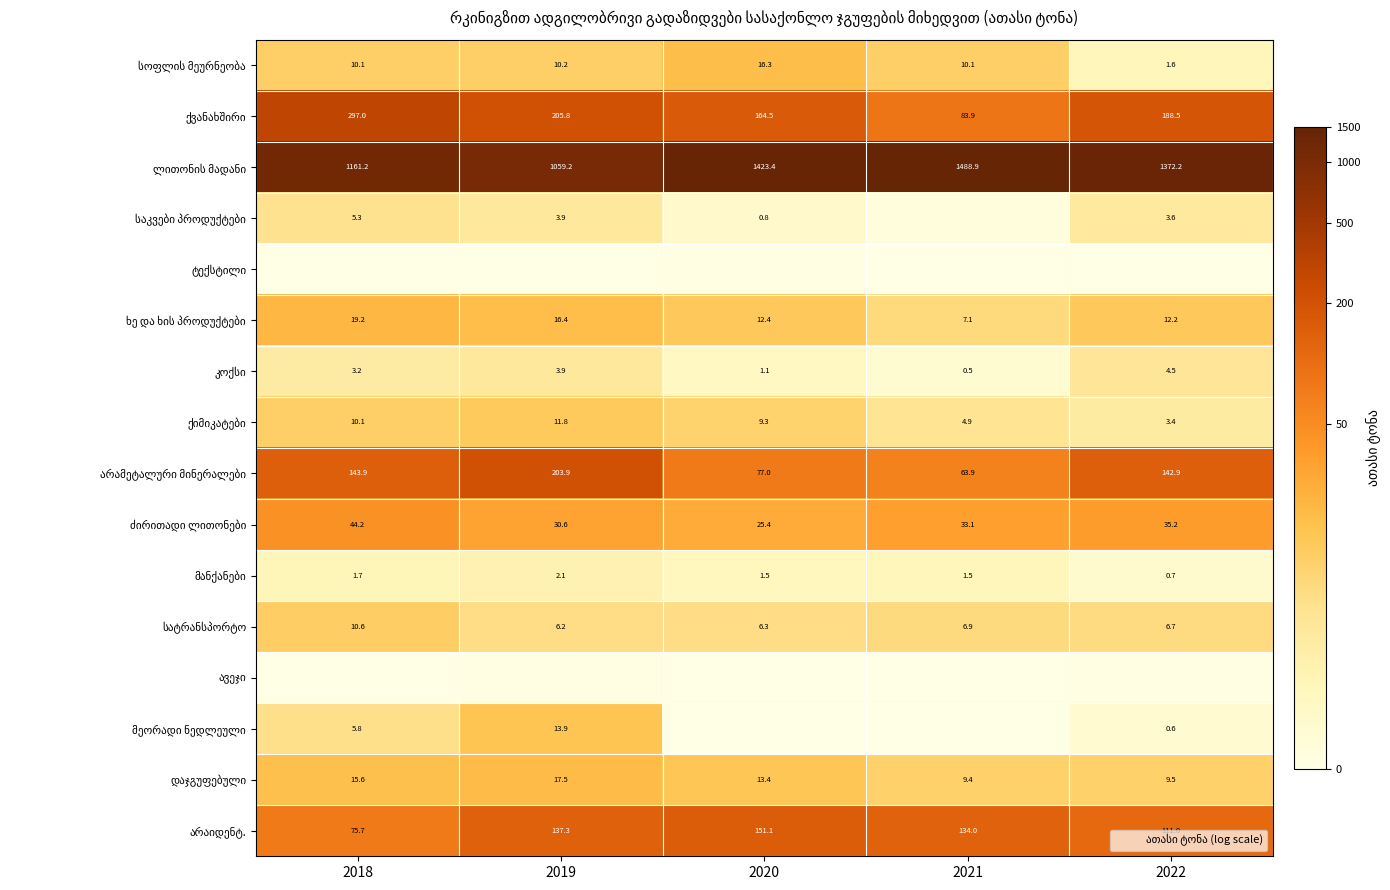

Which category has the highest value across all series?

2021